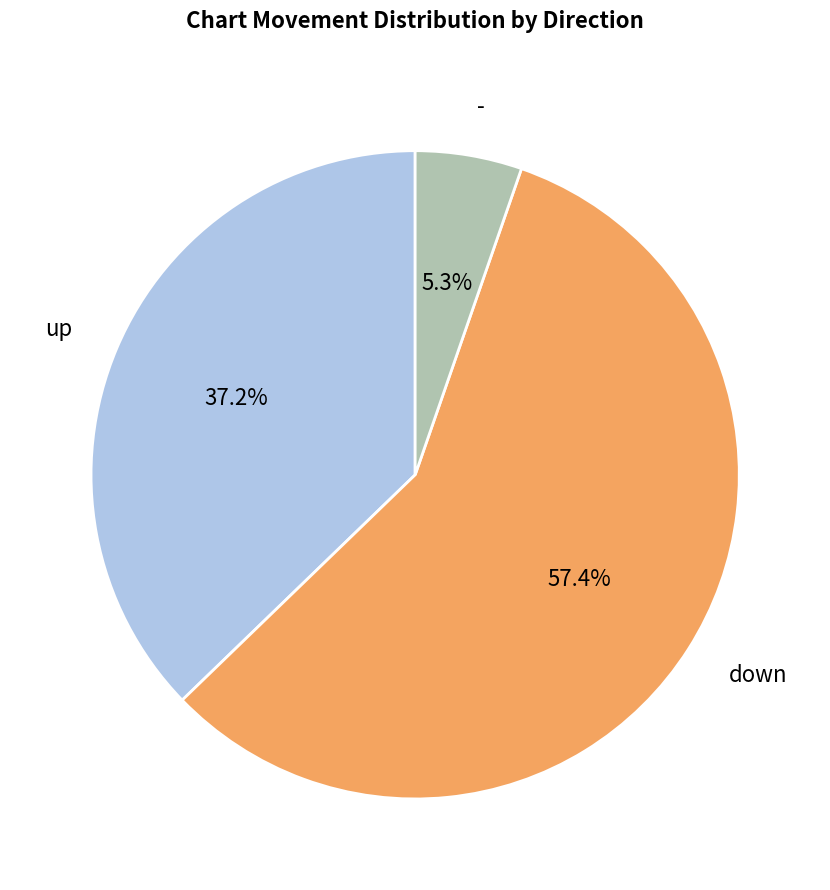

Which category has the biggest portion of the pie?

down